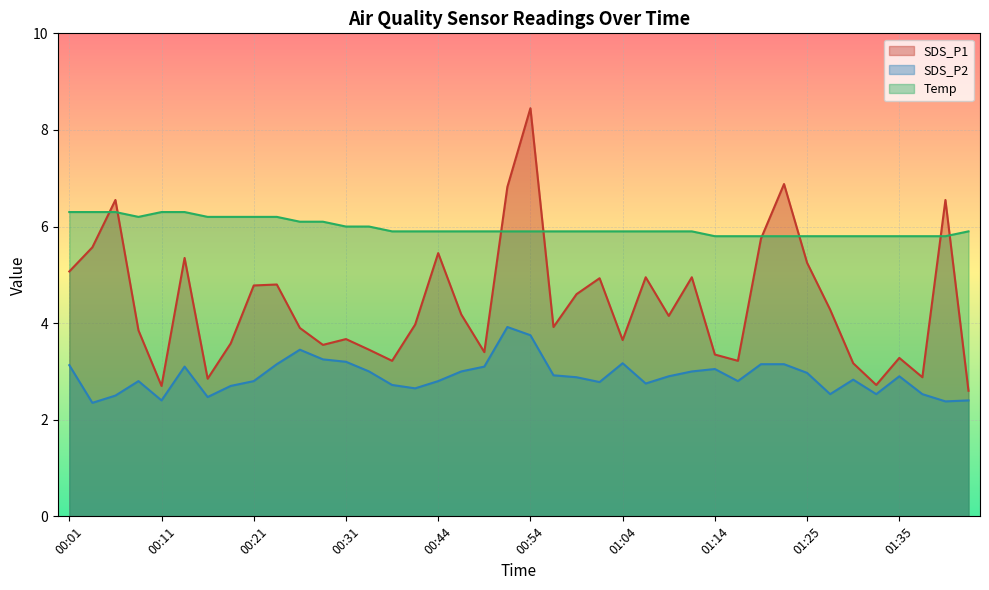

How many interior local peaks does the SDS_P2 series have?

8